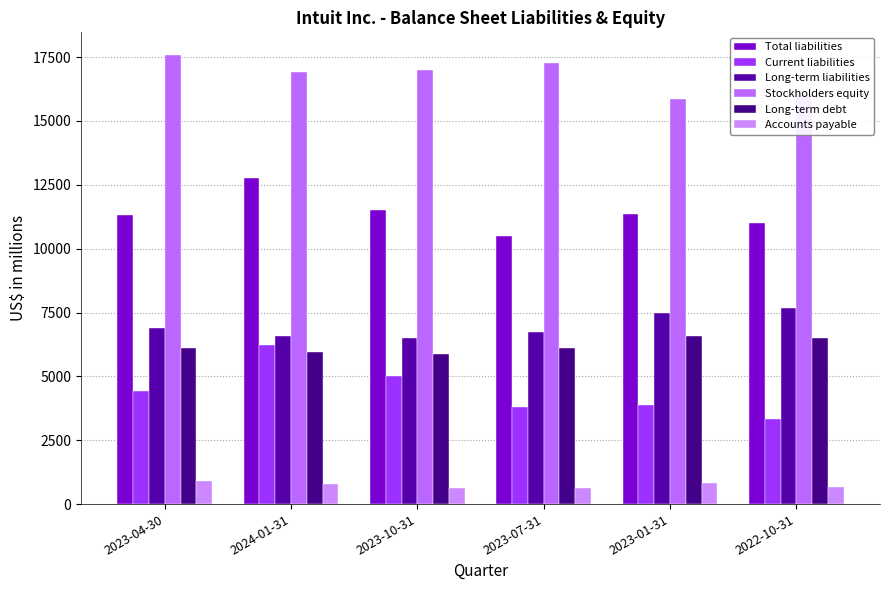

What is the total value across all series at 2023-04-30?

47280